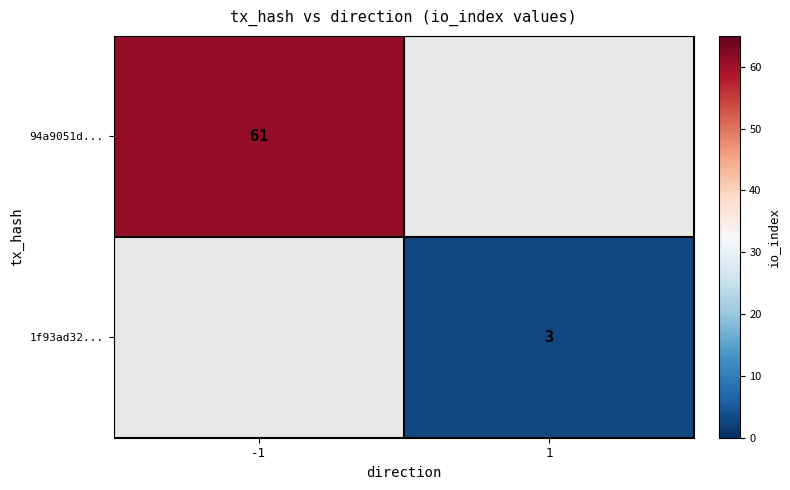

The 94a9051d... series shows 61 at -1. True or false?

True